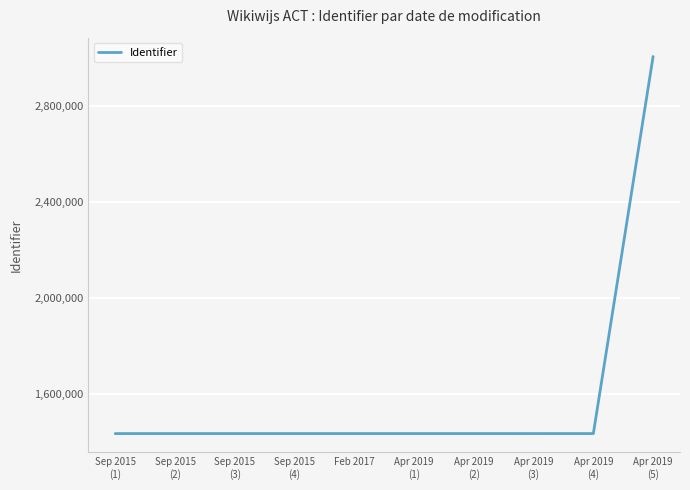

What is the smallest value displayed?

1432832